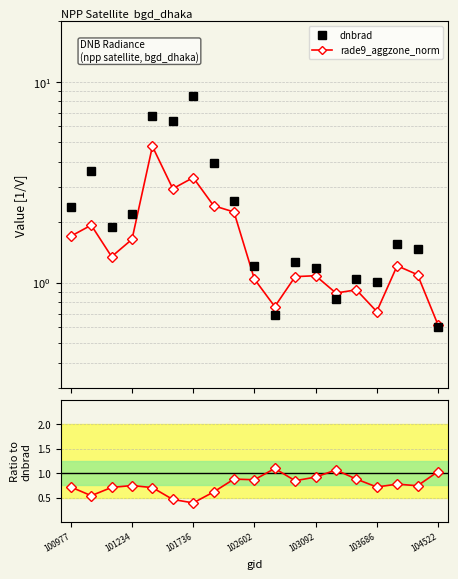

List the series in order of their overall mean, lowest first.

ratio, rade9_aggzone_norm, dnbrad